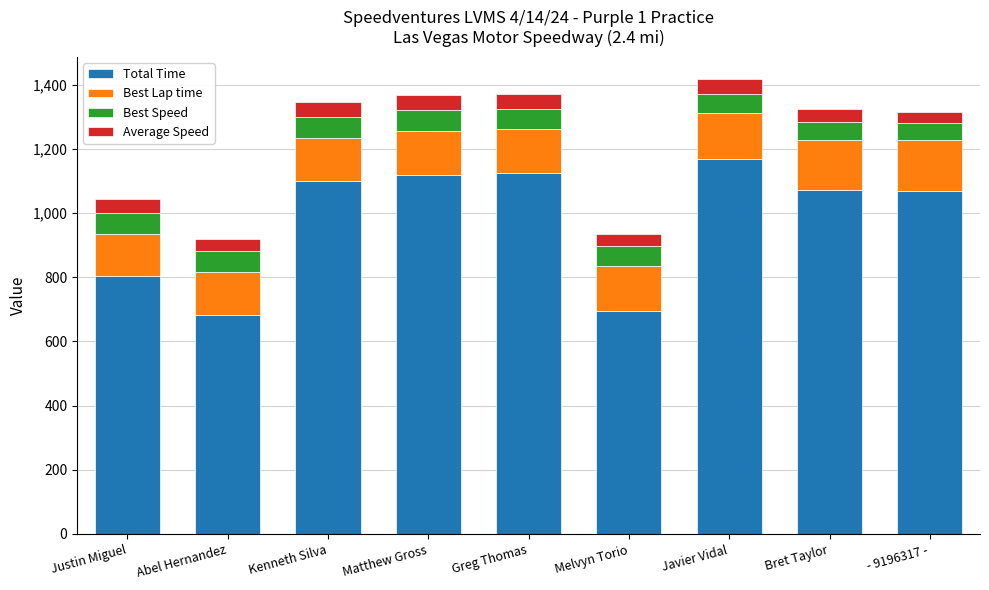

What is the highest value of the Total Time series?

1166.8